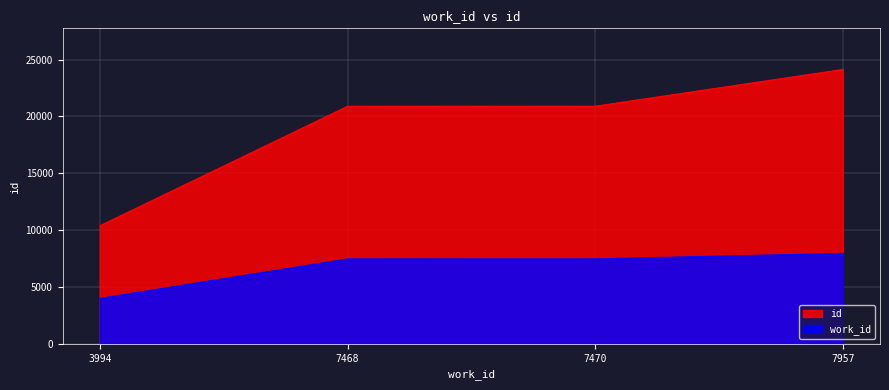

What is the difference between the work_id values at 3994 and 7470?

3476